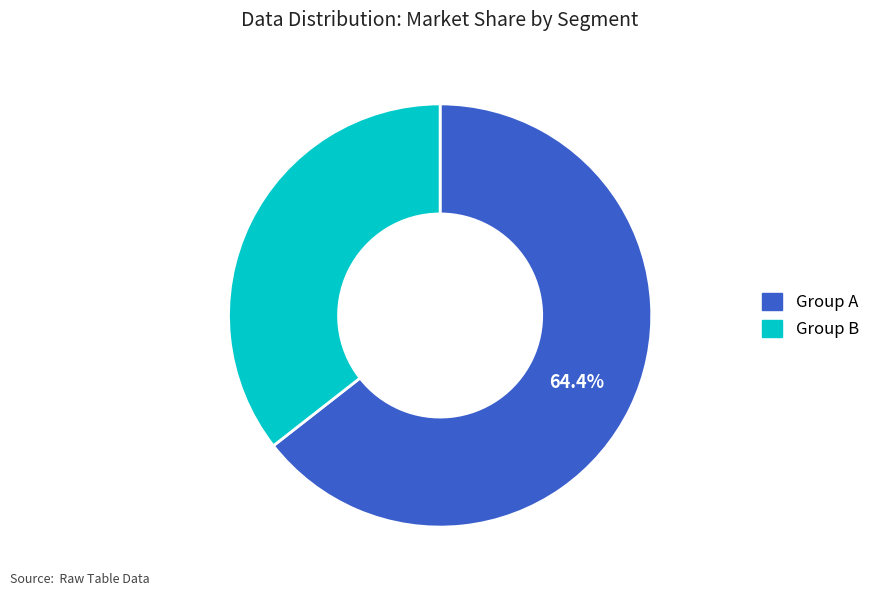

Is there any slice that represents more than half of the pie?

Yes